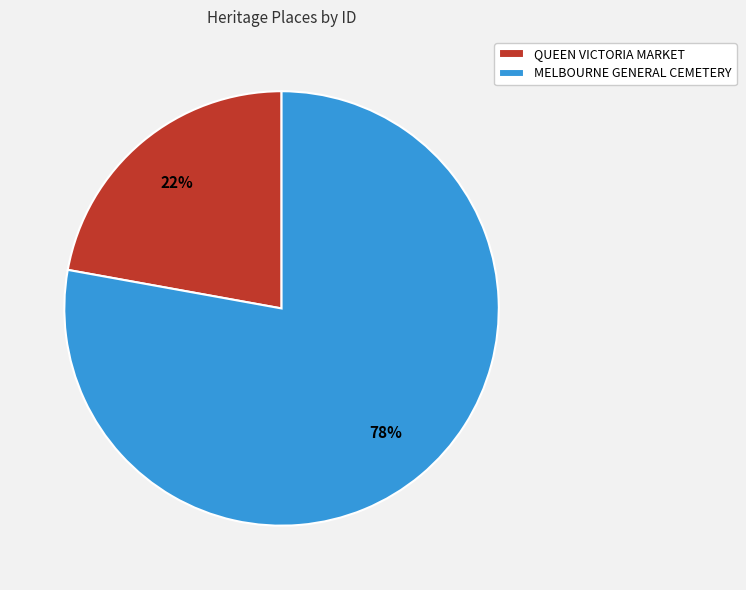

Does any single category account for the majority?

Yes